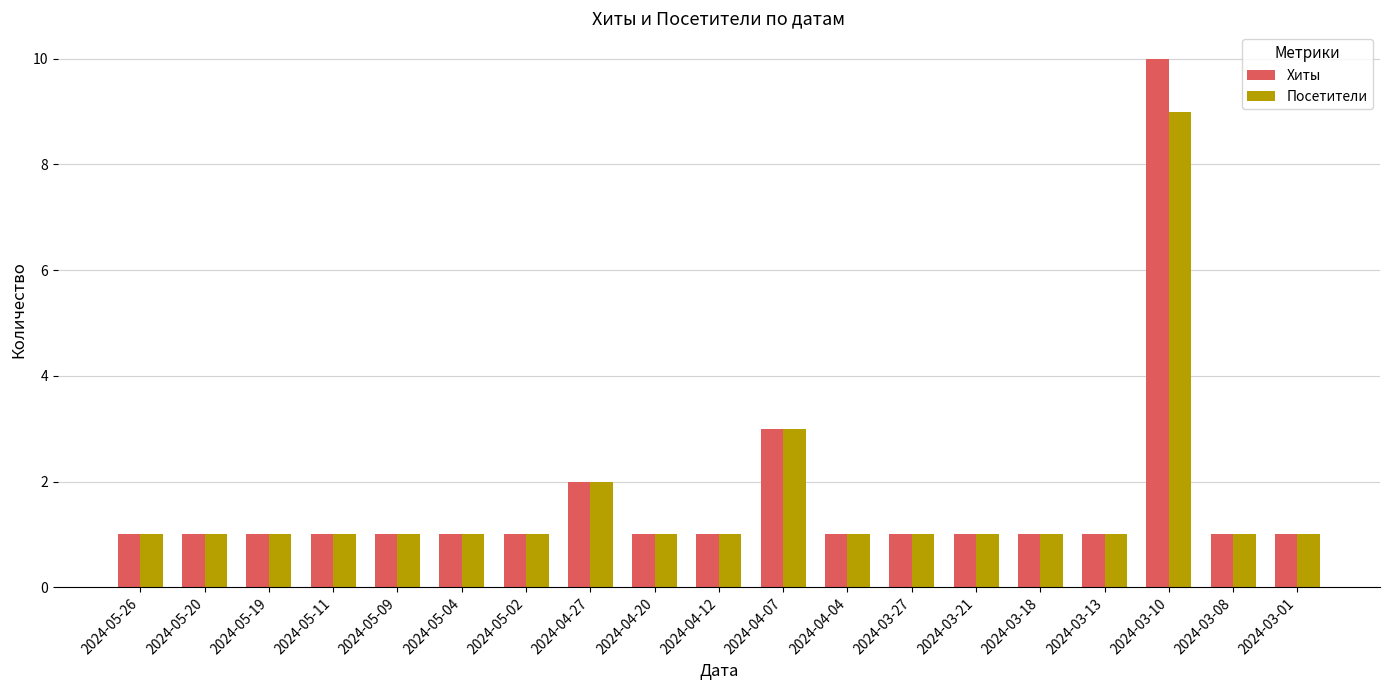

True or false: Хиты has a value of 2 at 2024-05-02.

False